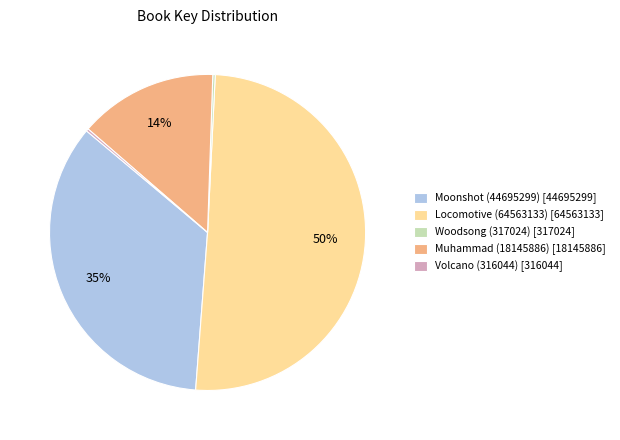

True or false: Moonshot (44695299) [44695299] accounts for 21% of the total.

False